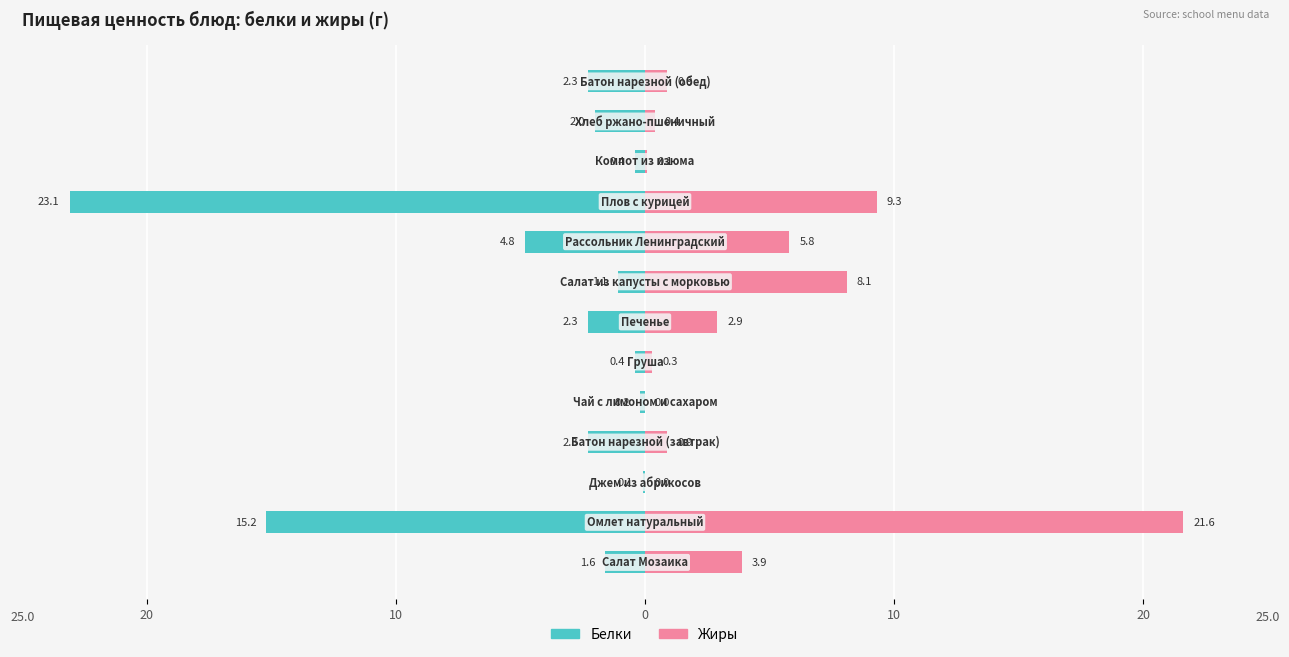

What is the difference between the maximum and minimum values in the Белки series?

23.0